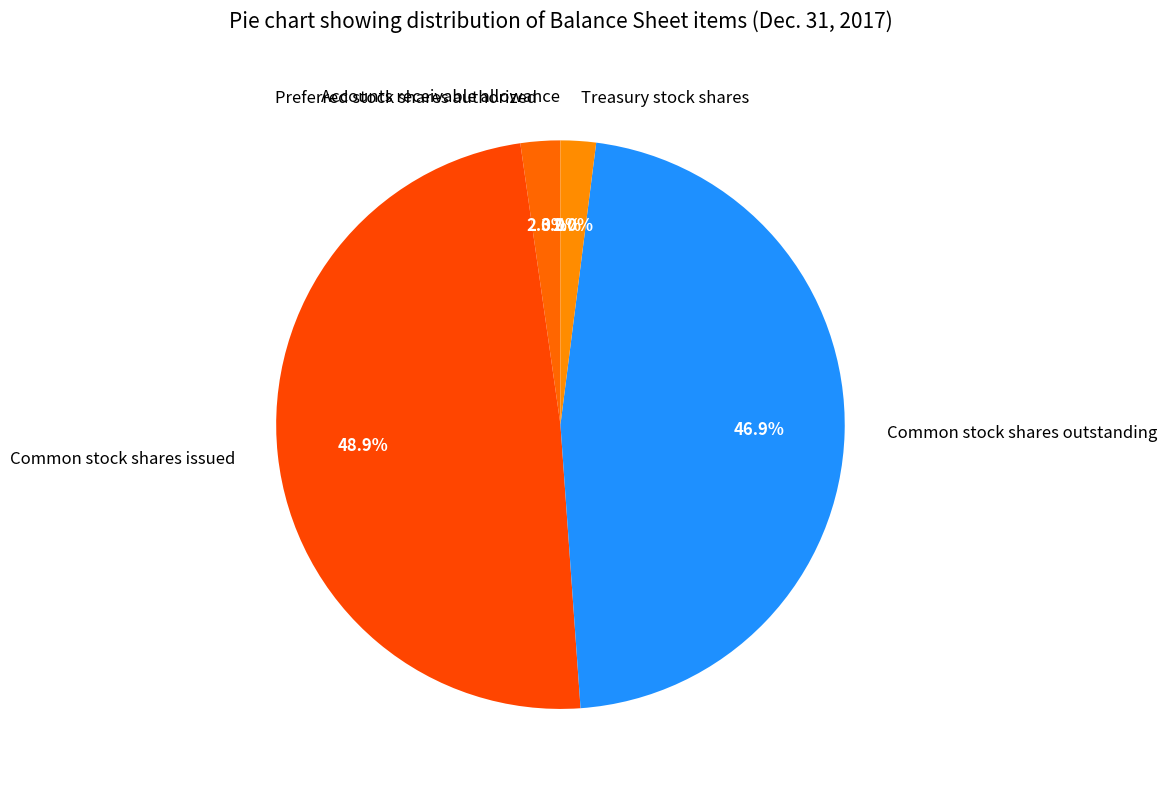

To the nearest percent, what portion does Common stock shares issued represent?

49%